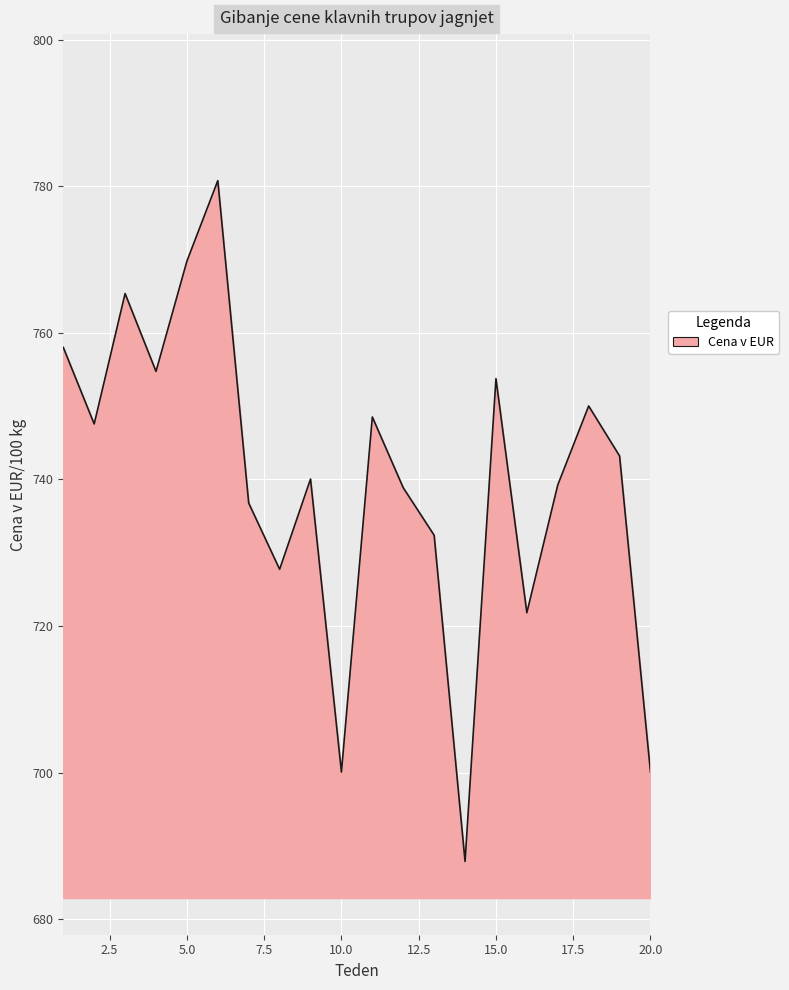

What is the greatest value displayed?

780.8